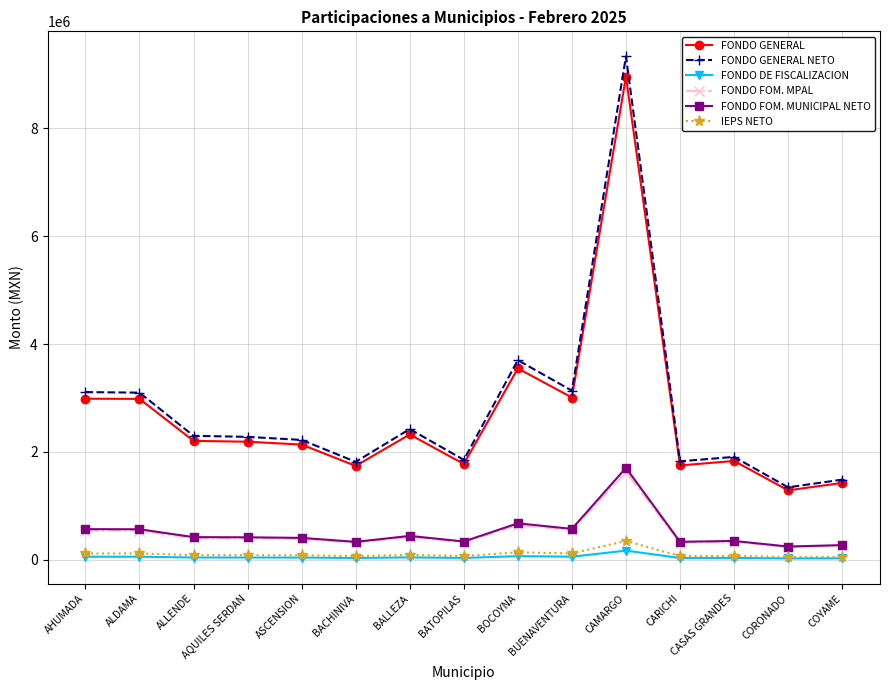

What is the spread (max minus min) of values at BALLEZA?

2379692